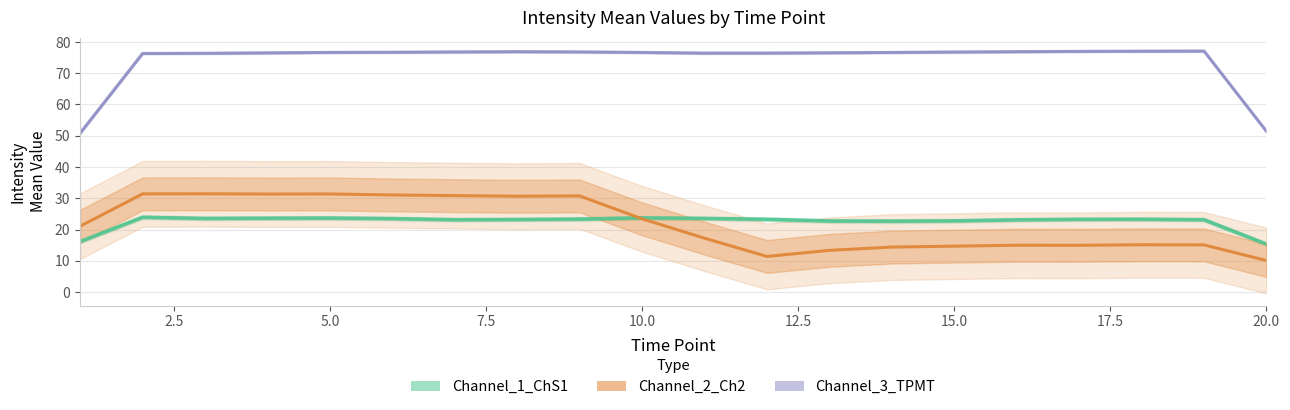

Is the value of Channel_2_Ch2 at 17.5 greater than the value of Channel_3_TPMT at 17?

No